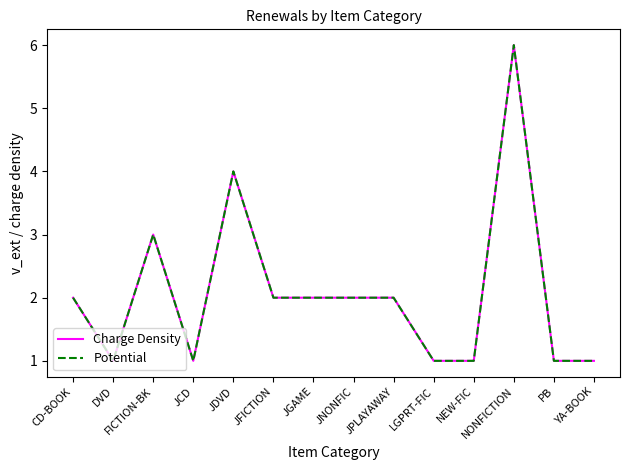

Is this an area chart (filled region under the line)?

No